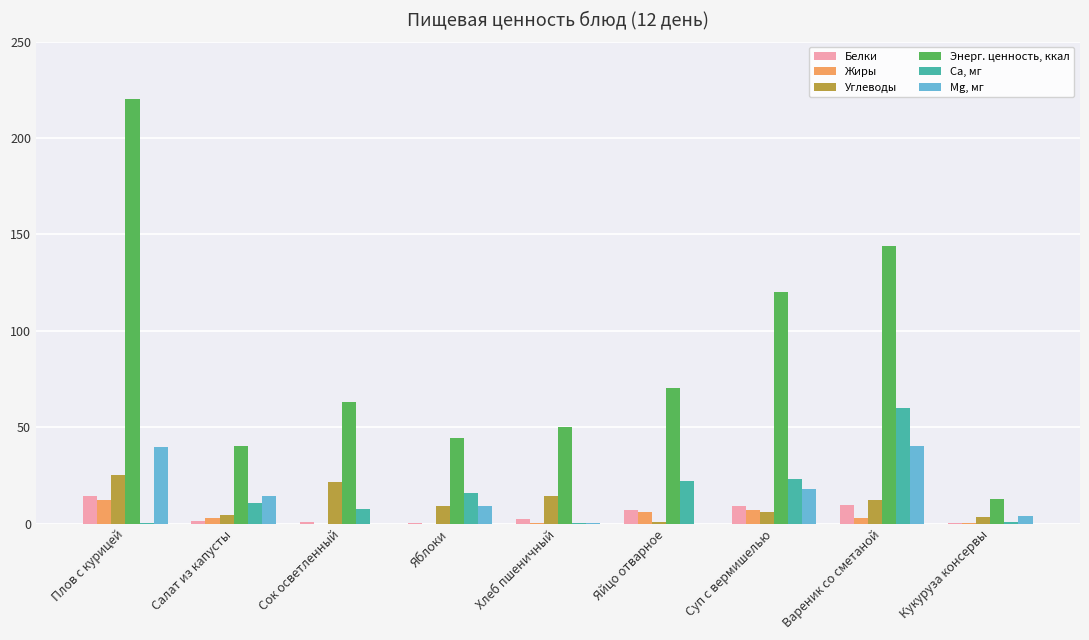

Count the number of data series in this chart.

6